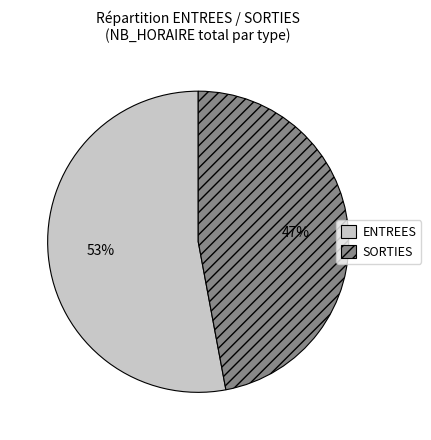

To the nearest percent, what percentage of the pie is ENTREES?

53%